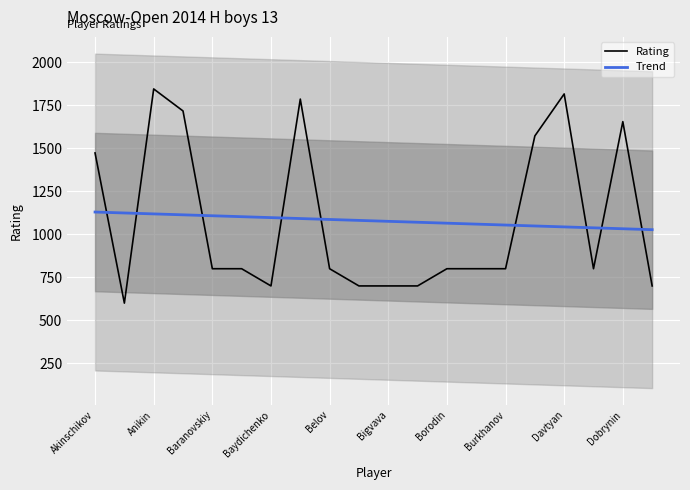

After their last crossing, which series has the higher values: Rating or Trend?

Trend